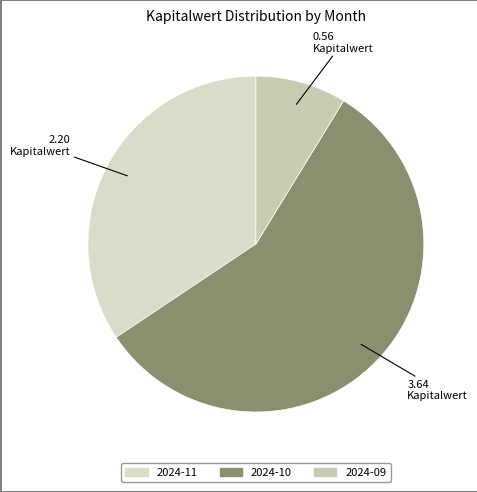

How many slices are in this pie chart?

3